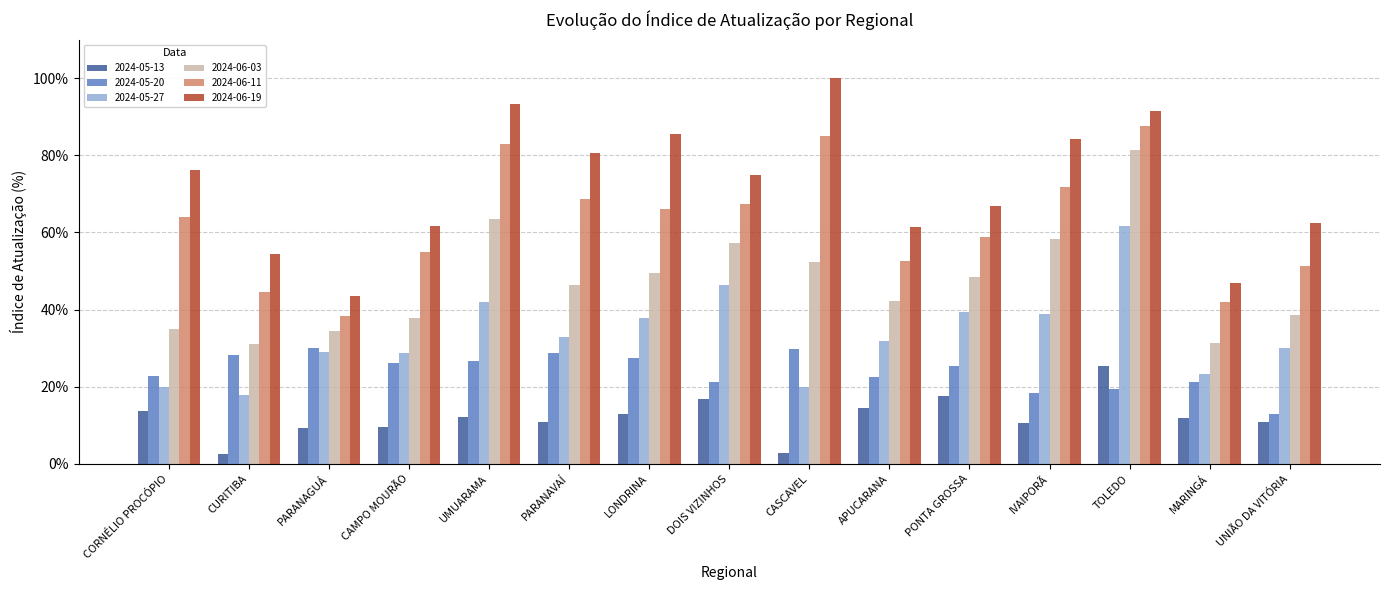

Is the value of 2024-06-11 at CURITIBA greater than the value of 2024-06-03 at DOIS VIZINHOS?

No